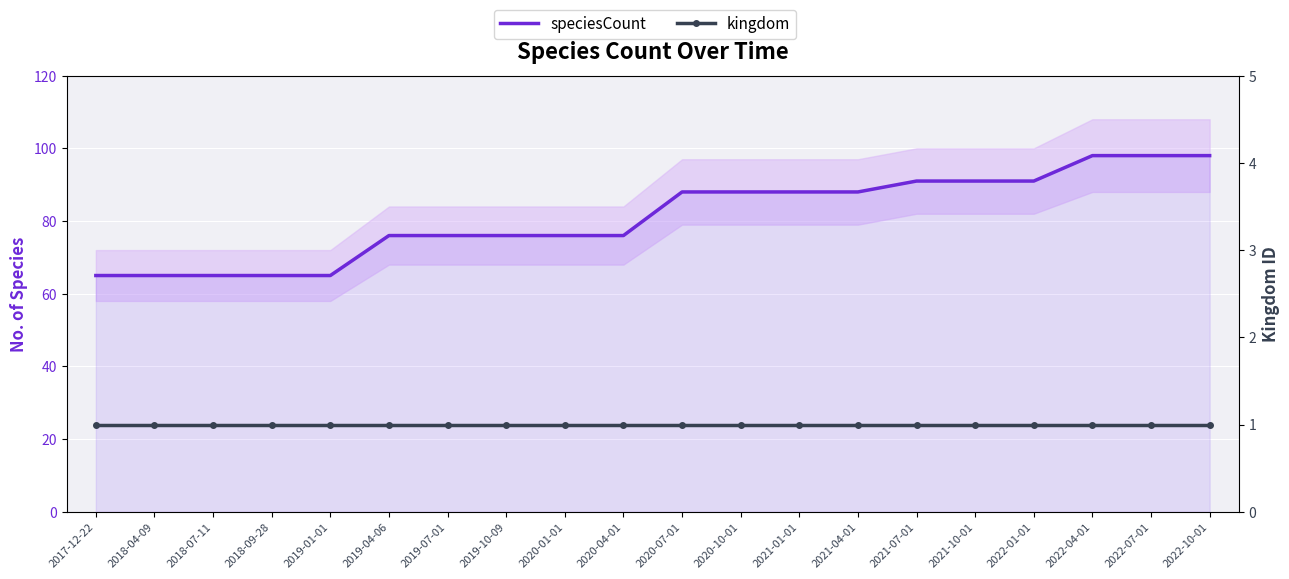

What is the spread (max minus min) of values at 2020-01-01?

75